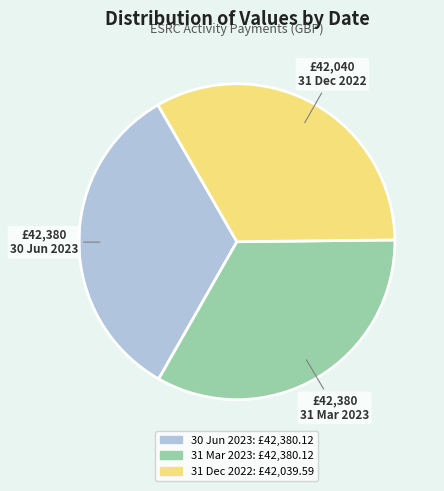

True or false: 31 Mar 2023 accounts for 22% of the total.

False